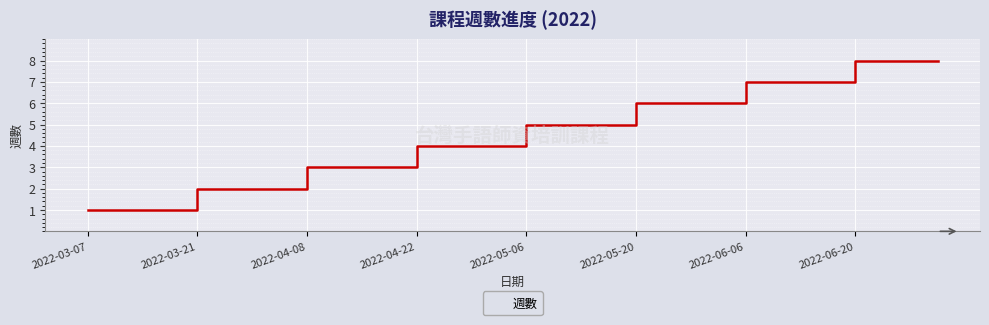

Reading left to right, transcribe all the data shown in this chart.

1	1	1	1	2	2	2	2	3	3	3	3	4	4	4	4	5	5	5	5	6	6	6	6	7	7	7	7	8	8	8	8